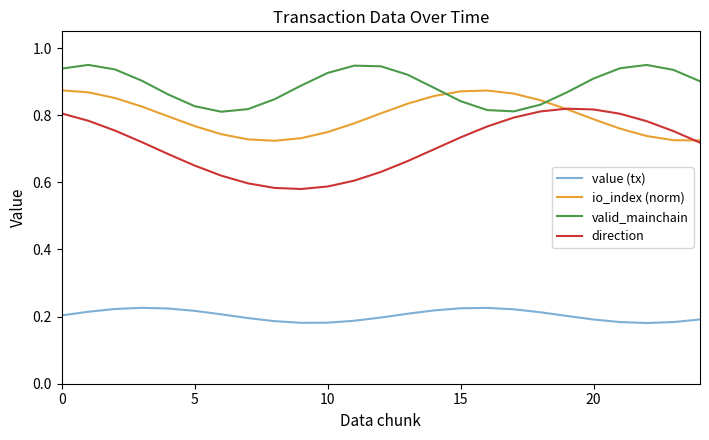

Which series has the largest total across all categories?

valid_mainchain